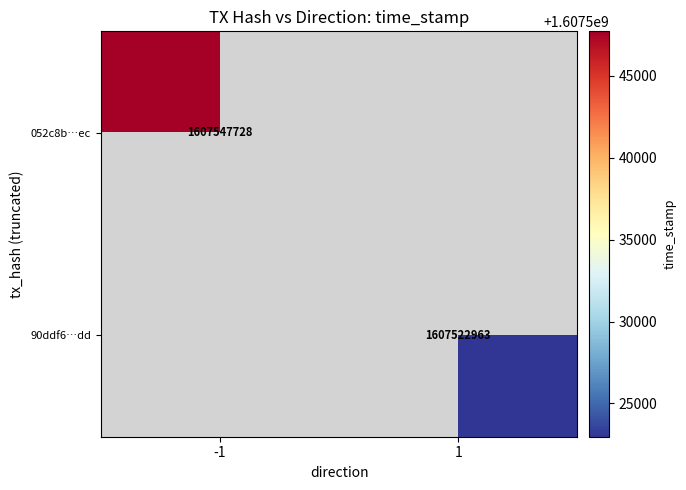

Which category has the highest value across all series?

-1